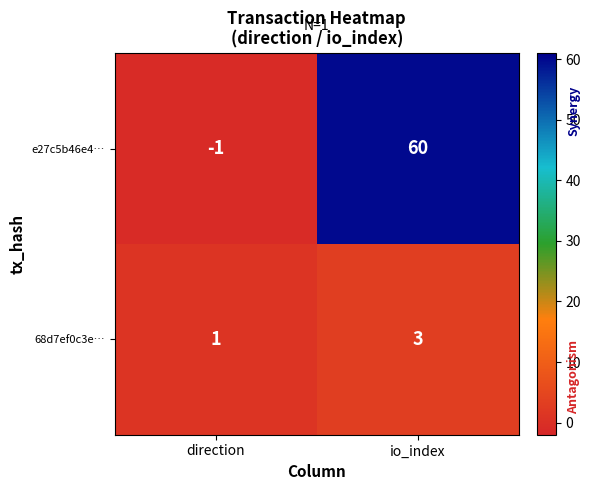

Reading left to right, list all the values displayed in this chart.

e27c5b46e4…: -1	60
68d7ef0c3e…: 1	3